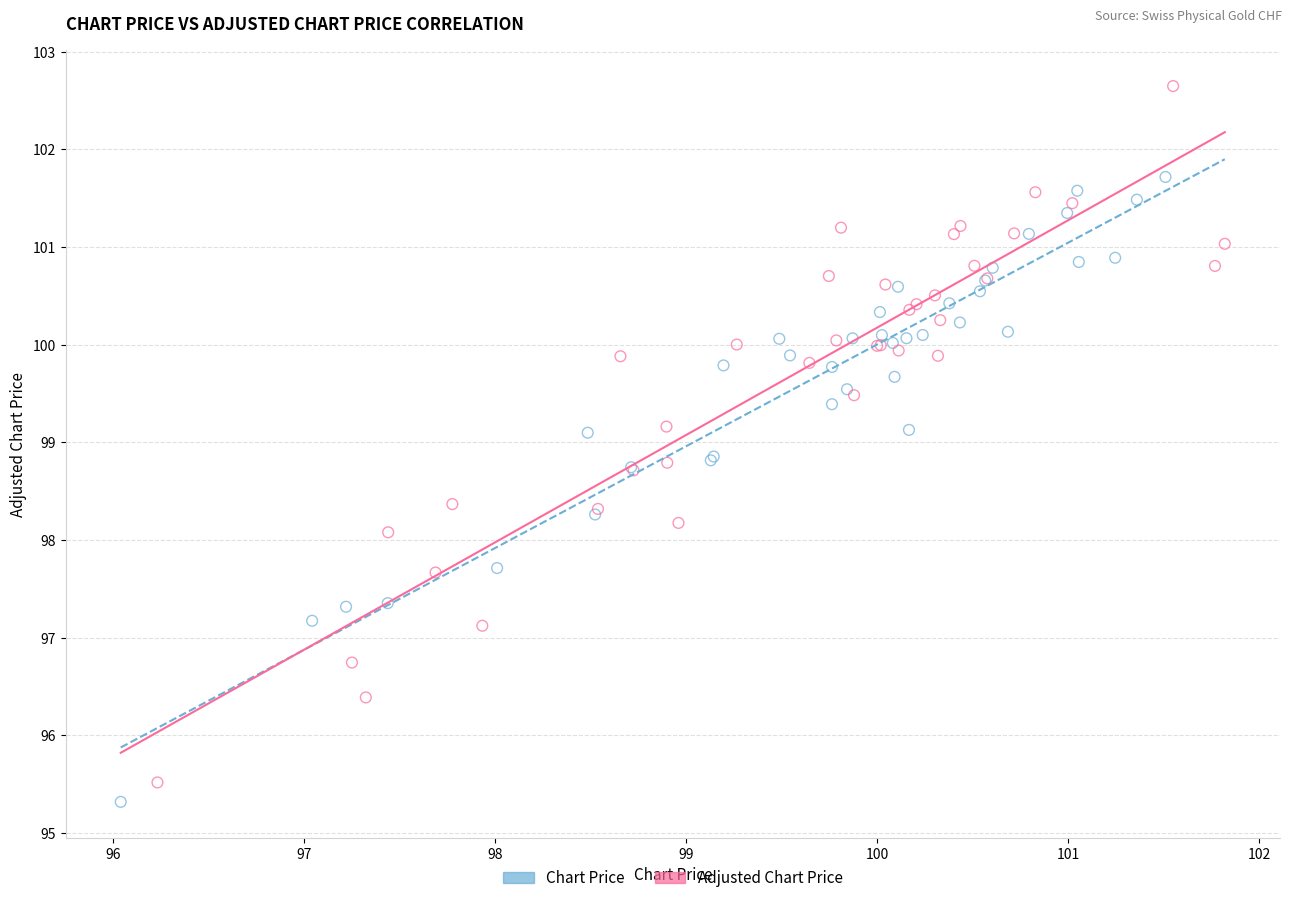

Which series has the widest spread of Y values?

Adjusted Chart Price